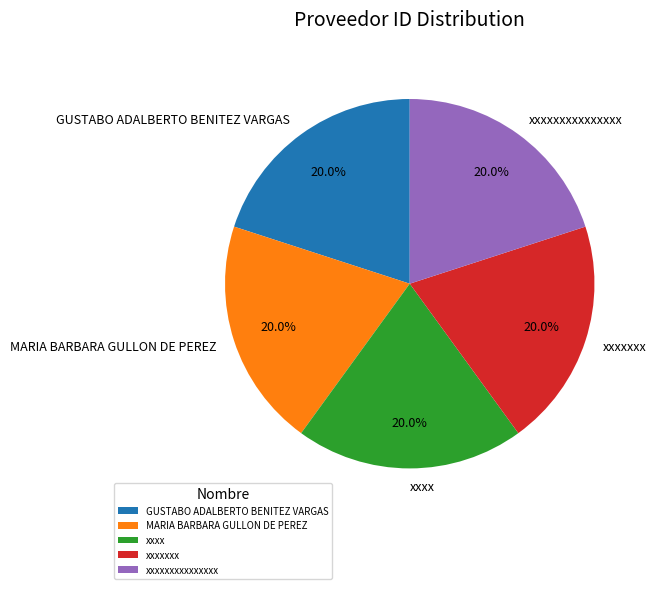

To the nearest percent, what percentage of the pie is xxxx?

20%